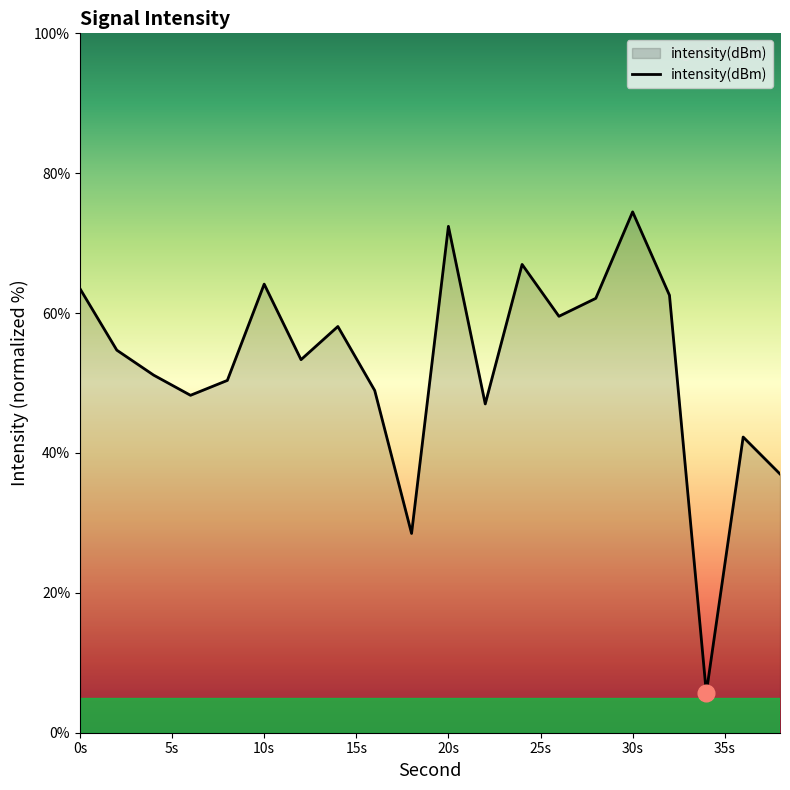

Reading left to right, what are all the values shown in this chart?

63.5	54.7	51.1	48.2	50.4	64.1	53.3	58.1	48.9	28.5	72.4	47.0	67.0	59.5	62.1	74.5	62.5	5.7	42.3	37.0